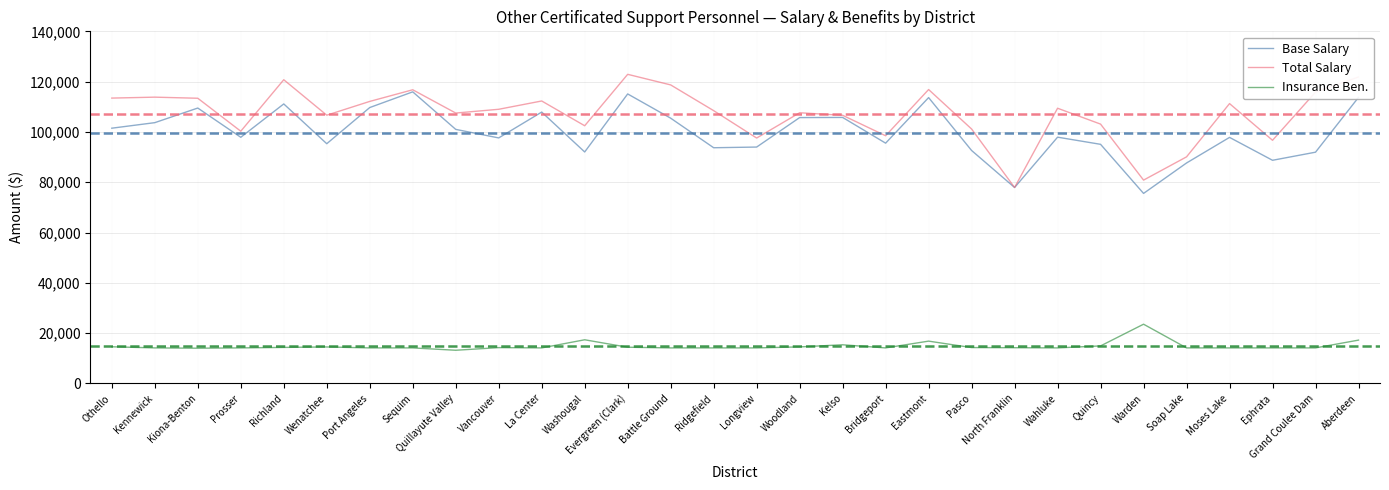

Is it true that Base Salary equals 113656 at Eastmont?

True